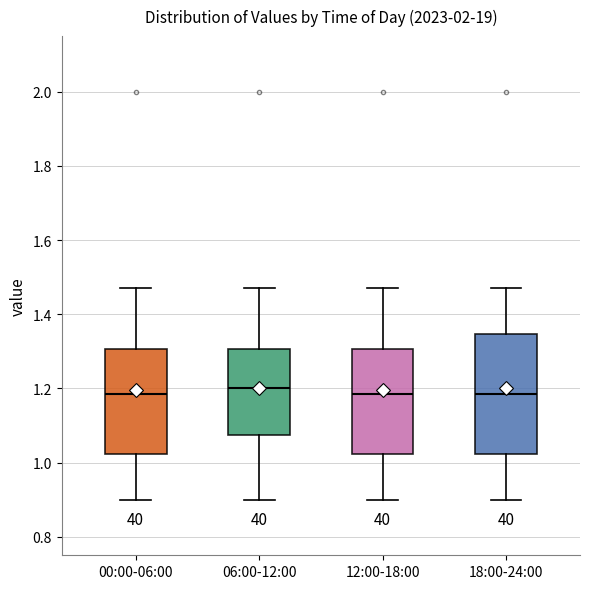

Reading left to right, read every box against the y-axis: the position of its median line, the range the box covers, and the ends of its whiskers. The values are not printed on the chart, so give them approximately, as read against the axis.

00:00-06:00: median 1.18, box 1.02 to 1.30, whiskers 0.90 to 1.48
06:00-12:00: median 1.20, box 1.08 to 1.30, whiskers 0.90 to 1.48
12:00-18:00: median 1.18, box 1.02 to 1.30, whiskers 0.90 to 1.48
18:00-24:00: median 1.18, box 1.02 to 1.34, whiskers 0.90 to 1.48